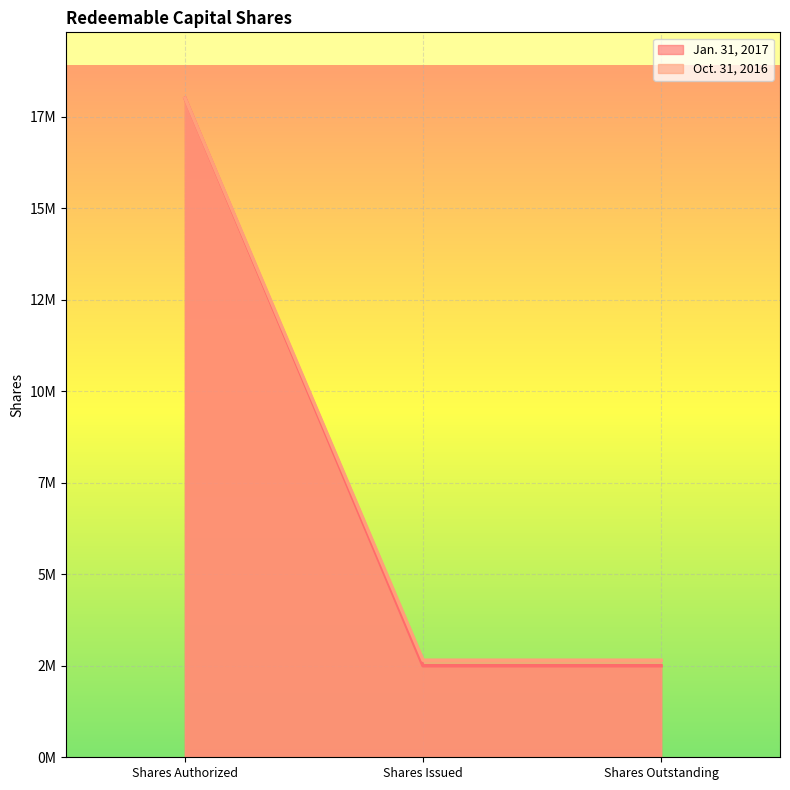

What is the label of the 3rd point from the right?

Shares Authorized